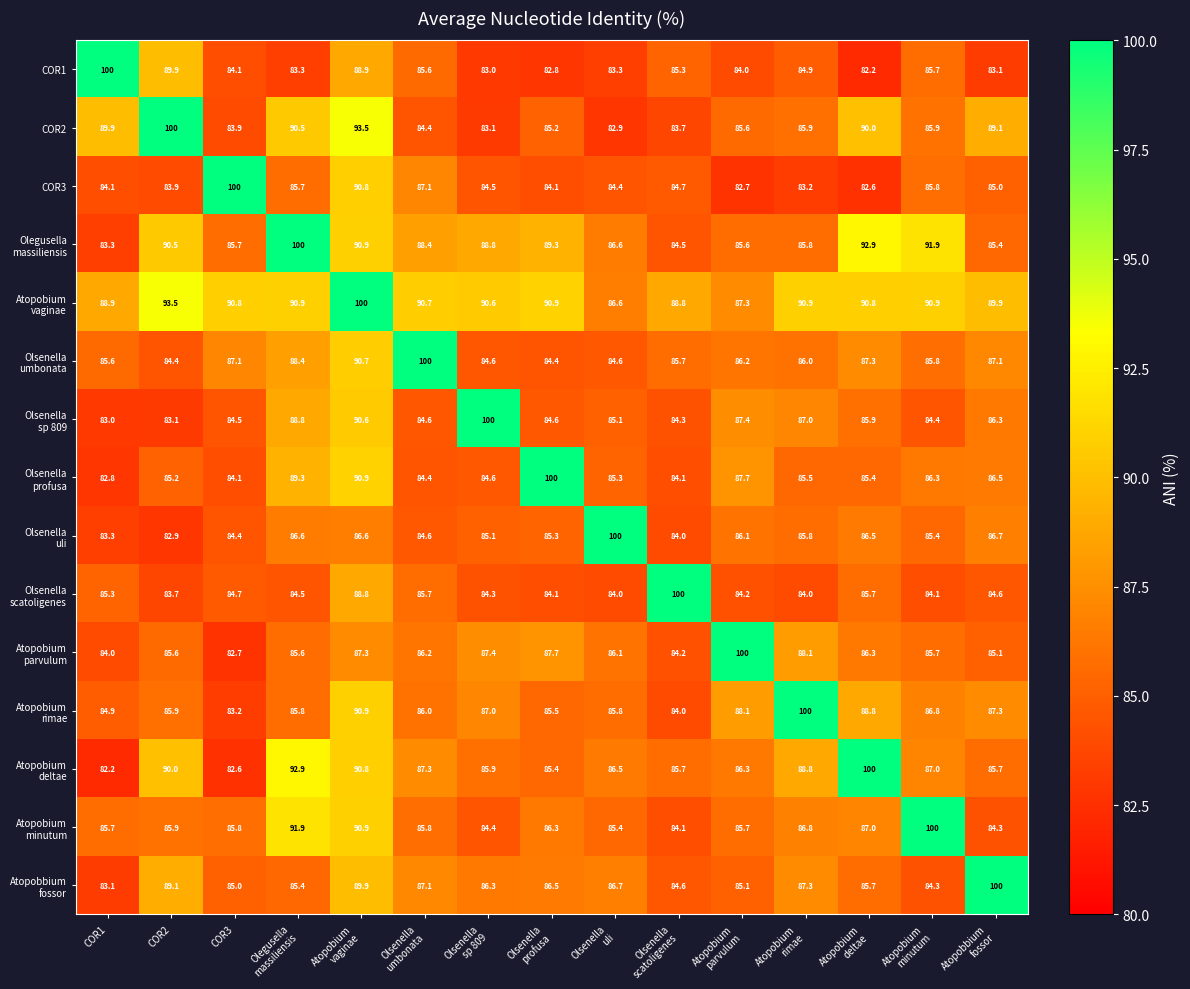

Is it true that COR3 equals 40.7 at COR2?

False